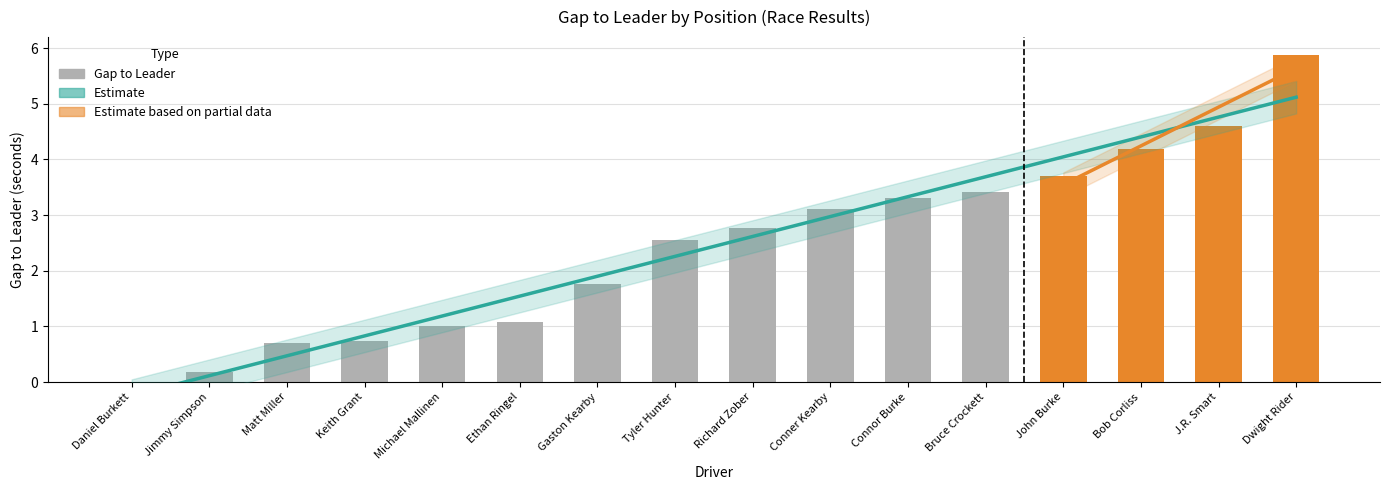

Reading left to right, extract all data points from this chart.

0.0	0.2	0.7	0.7	1.0	1.1	1.8	2.6	2.8	3.1	3.3	3.4	3.7	4.2	4.6	5.9